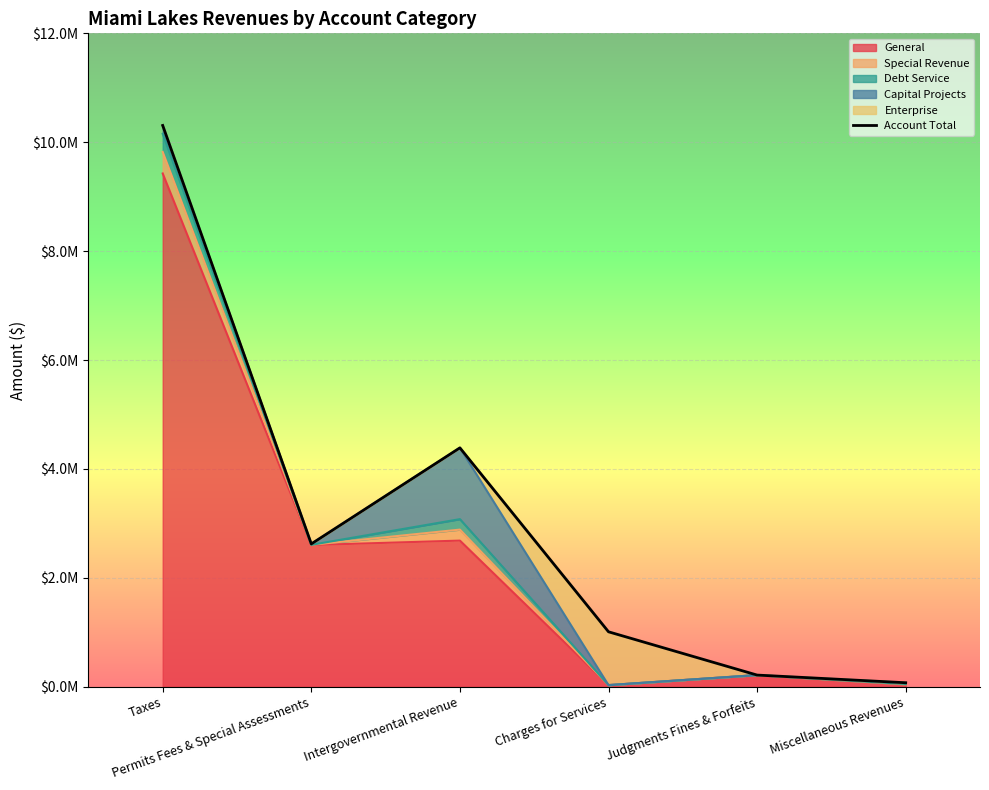

What is the greatest value displayed?

10308077